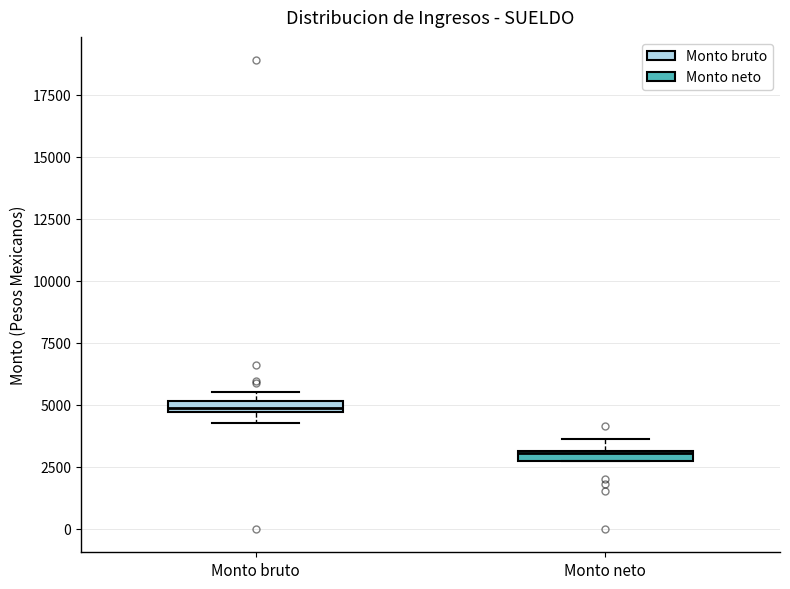

Where is the upper edge of the box for Monto neto on the y-axis? The values are not printed on the chart, so give them approximately, as read against the axis.

3000